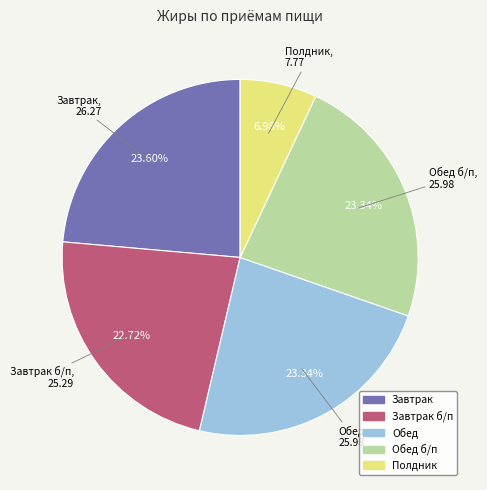

To the nearest percent, what is the difference between the Обед б/п and Полдник slice percentages?

16%